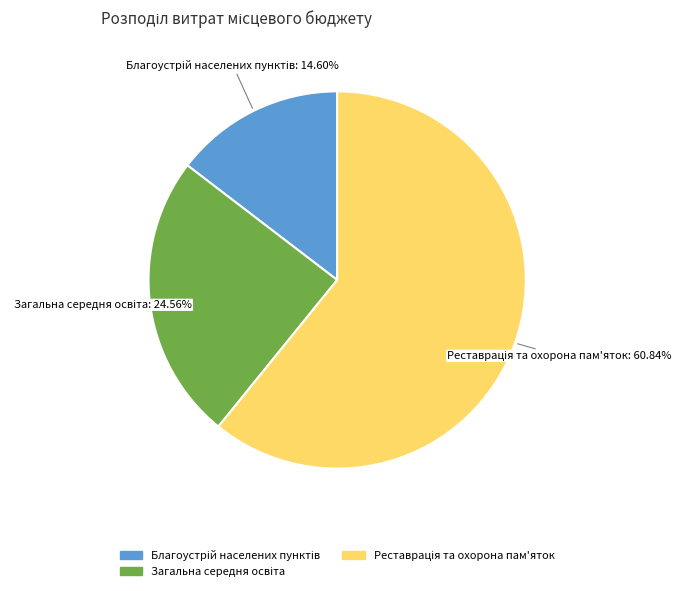

Does any single category account for the majority?

Yes